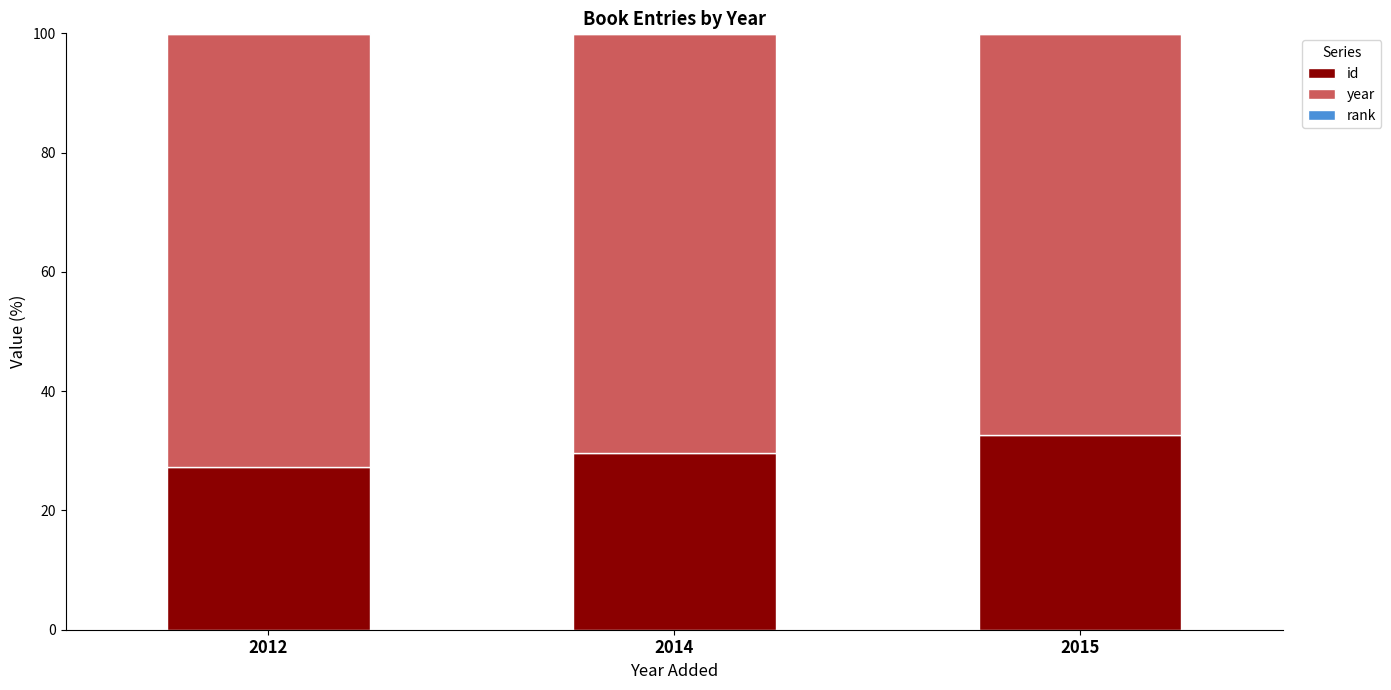

What is the highest value of the id series?

32.6